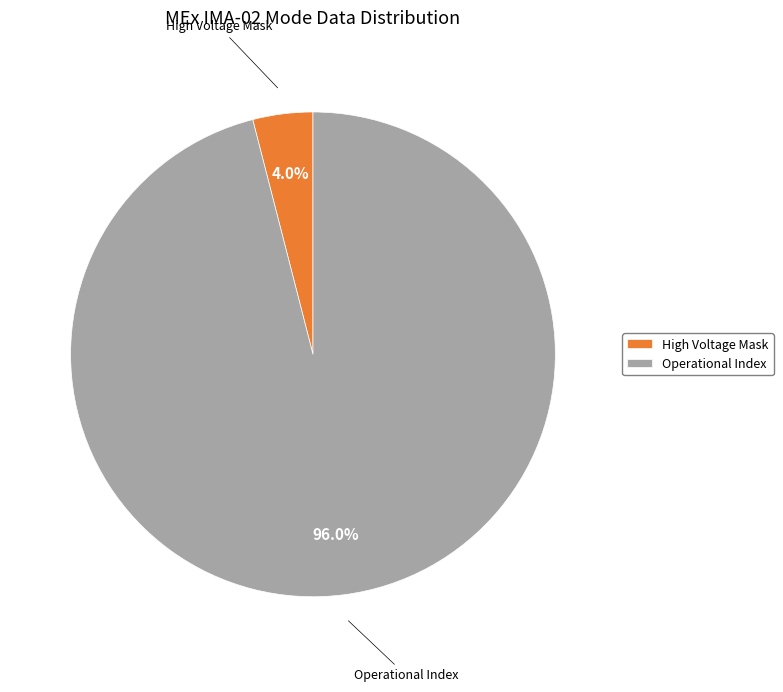

What is the total percentage of High Voltage Mask and Operational Index?

100.0%